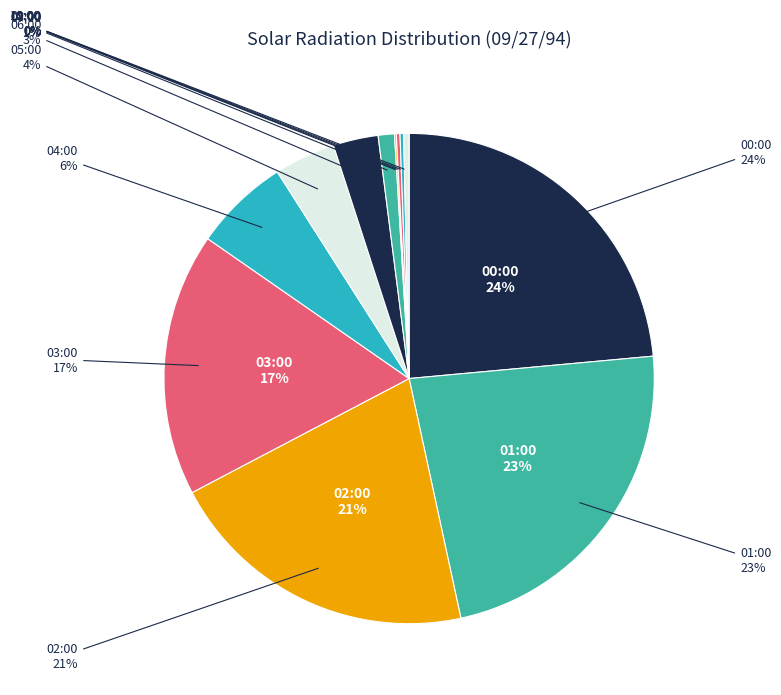

How many segments does this pie chart have?

12